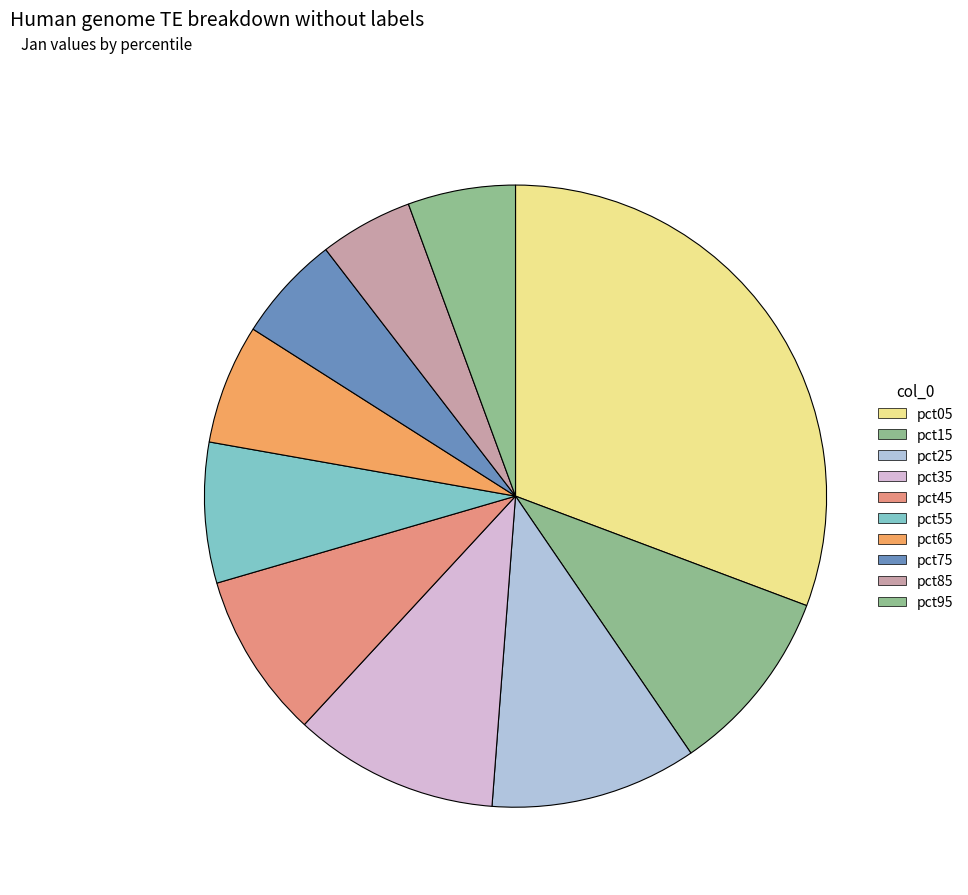

To the nearest percent, what is the combined percentage of pct55 and pct85?

12%